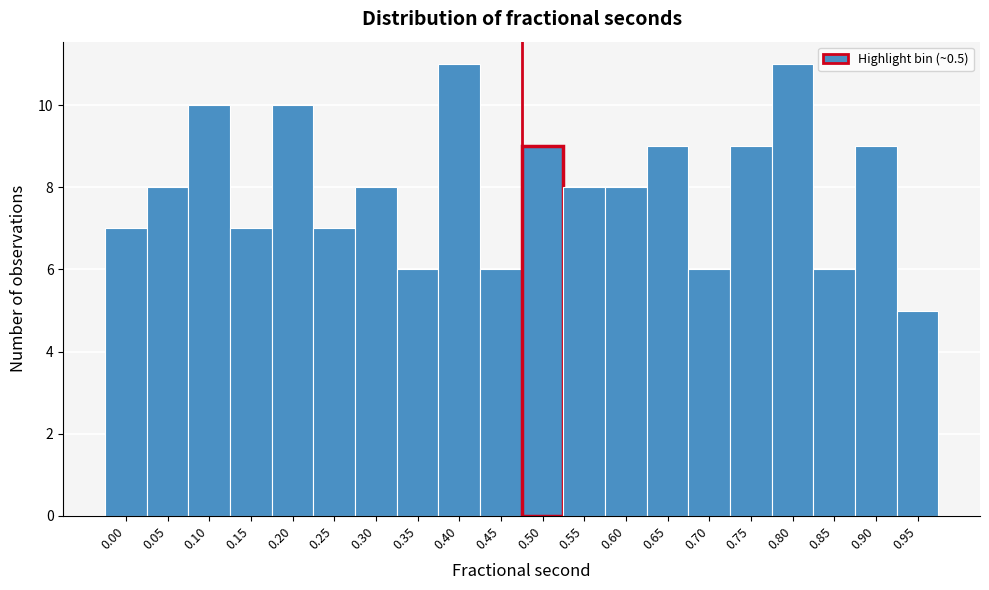

Reading left to right, transcribe all the data shown in this chart.

0.00=7	0.05=8	0.10=10	0.15=7	0.20=10	0.25=7	0.30=8	0.35=6	0.40=11	0.45=6	0.50=9	0.55=8	0.60=8	0.65=9	0.70=6	0.75=9	0.80=11	0.85=6	0.90=9	0.95=5